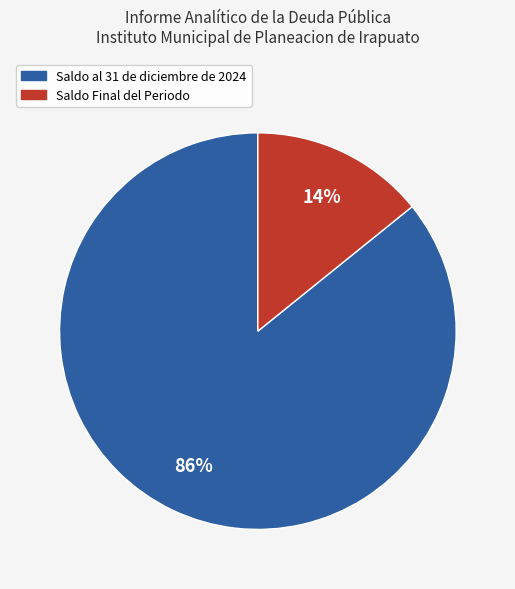

Is there a majority slice in this chart?

Yes